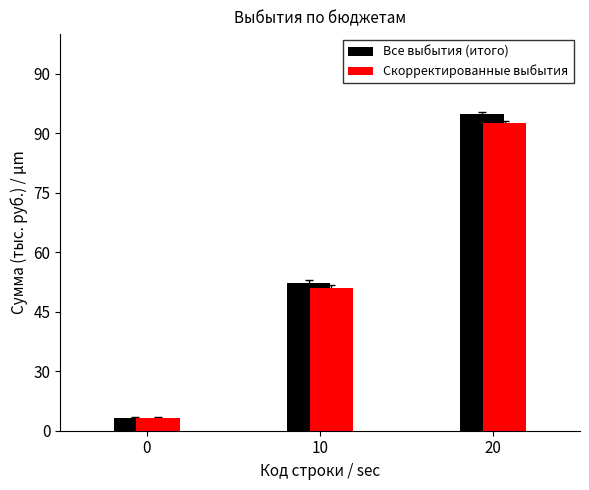

What are all the series names shown in the legend?

Все выбытия (итого), Скорректированные выбытия